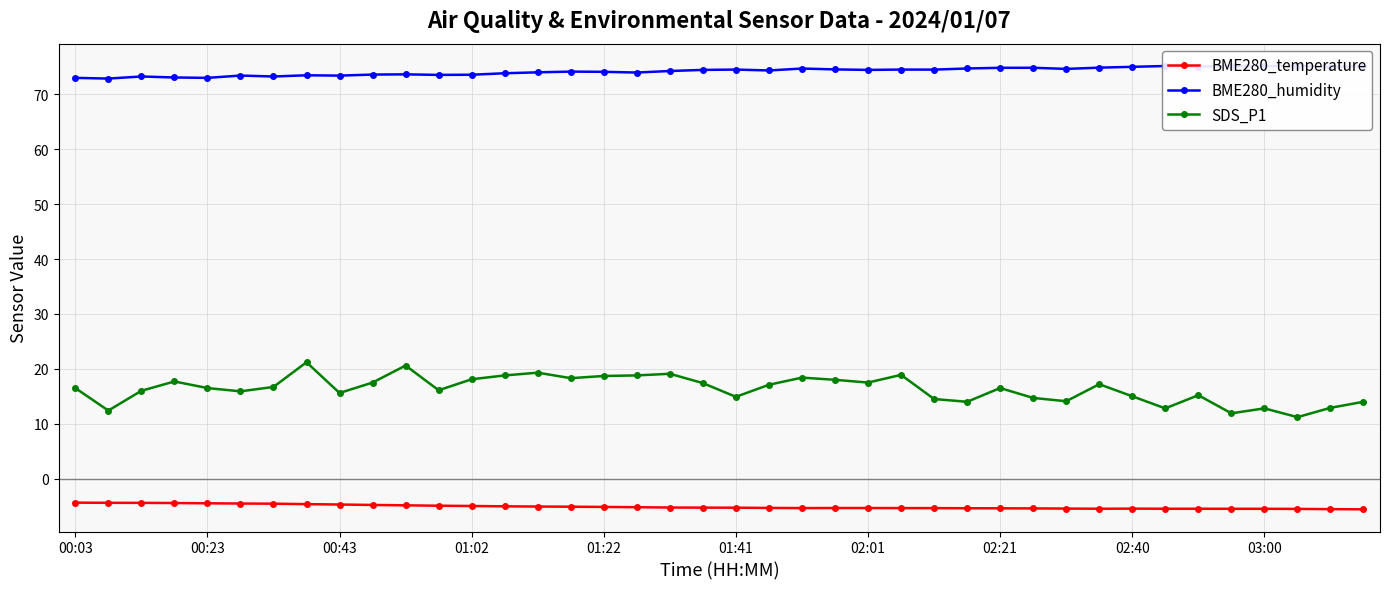

What are all the series names shown in the legend?

BME280_temperature, BME280_humidity, SDS_P1